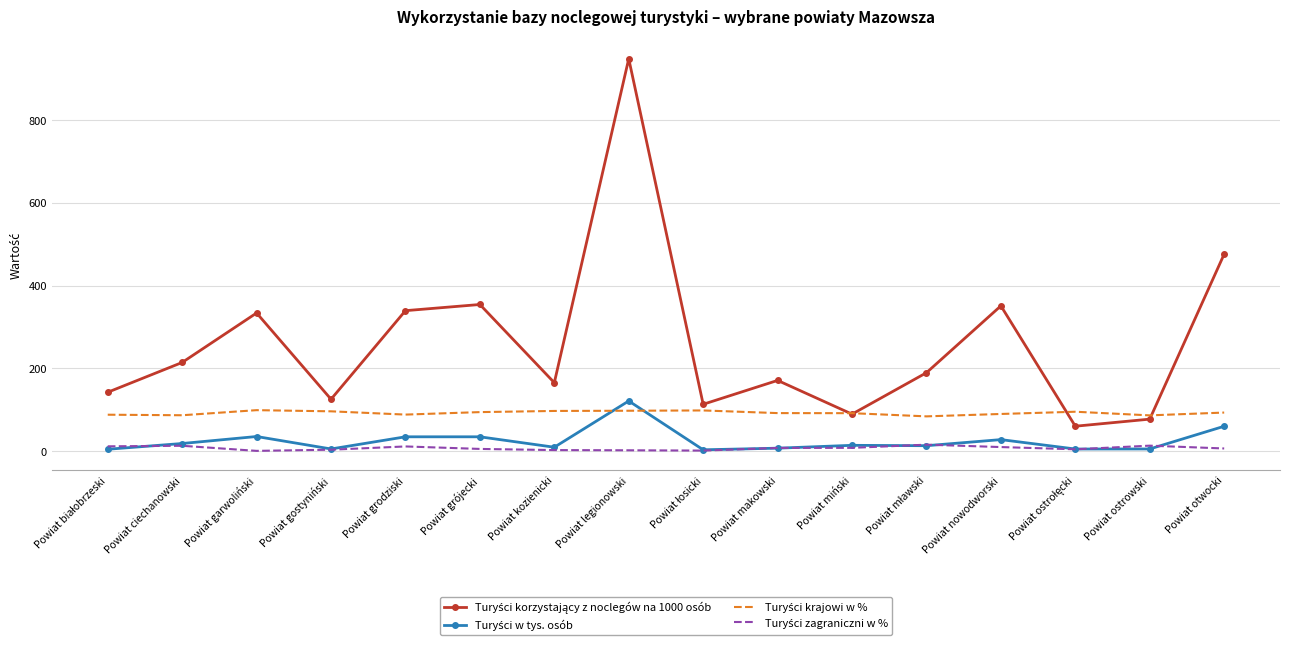

At which category is the sum across all series the highest?

Powiat legionowski